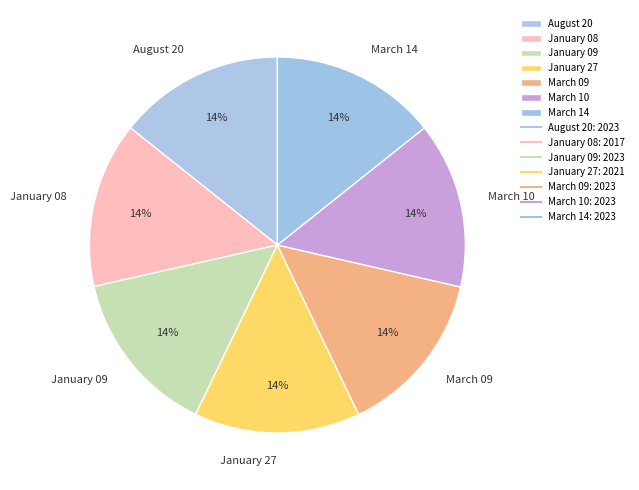

Does January 08 represent more than half of the total?

No